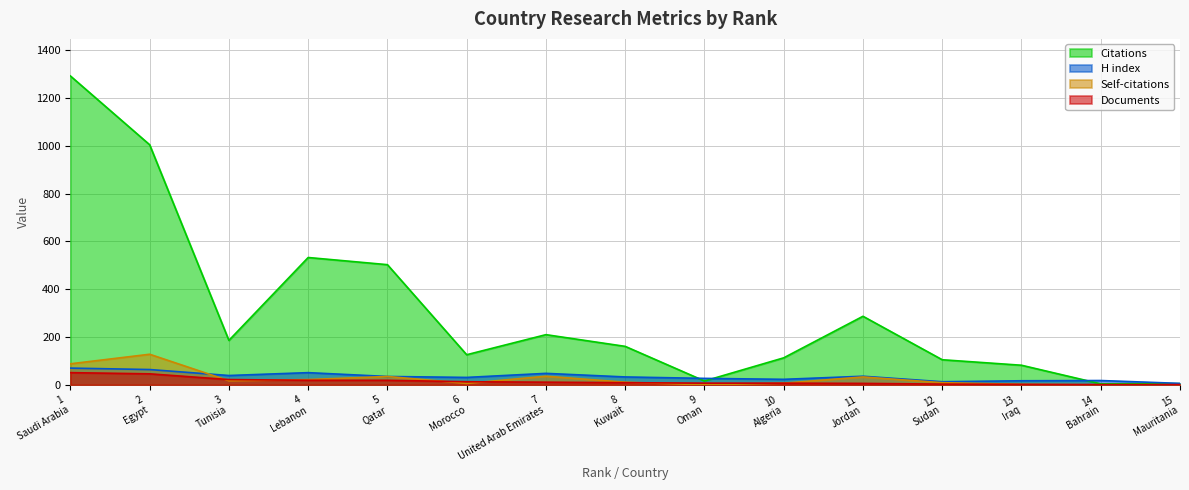

True or false: Self-citations and H index intersect in this chart.

True